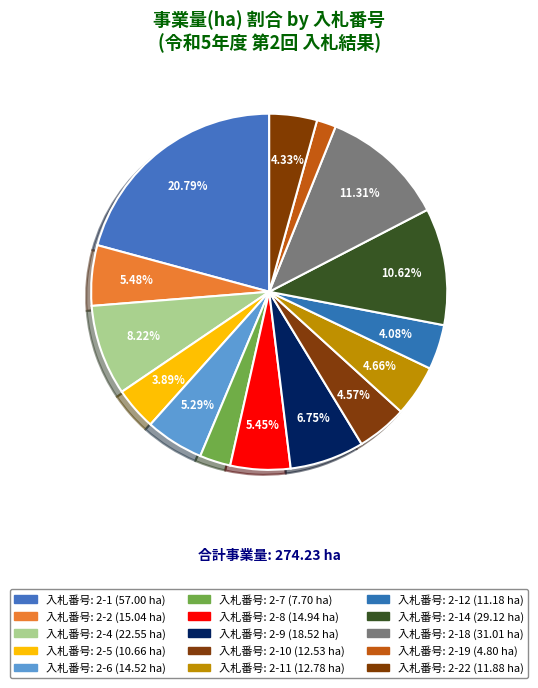

Which category has the smallest portion of the pie?

2-19